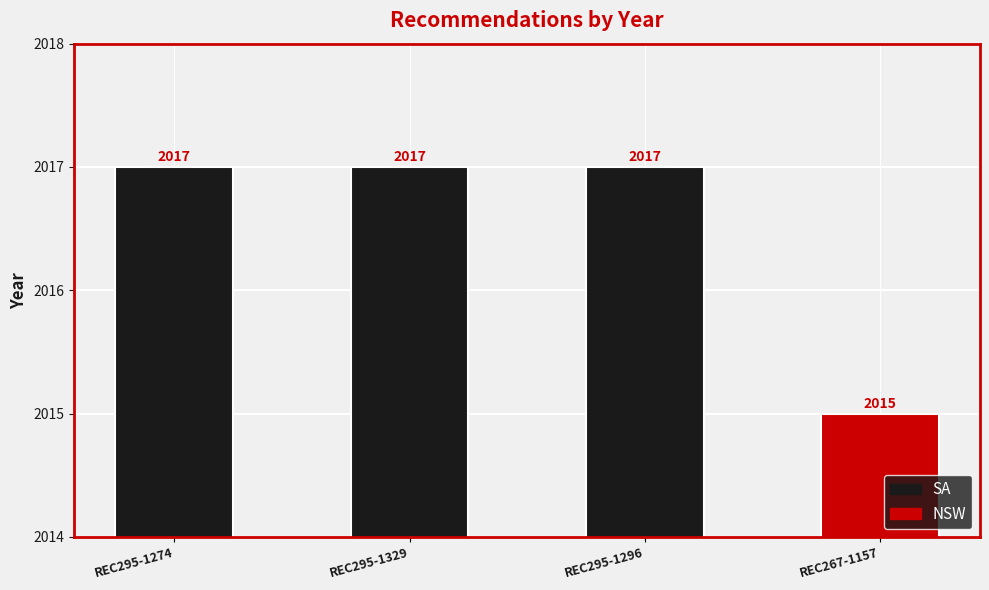

Reading right to left, transcribe all the data shown in this chart.

2015	2017	2017	2017